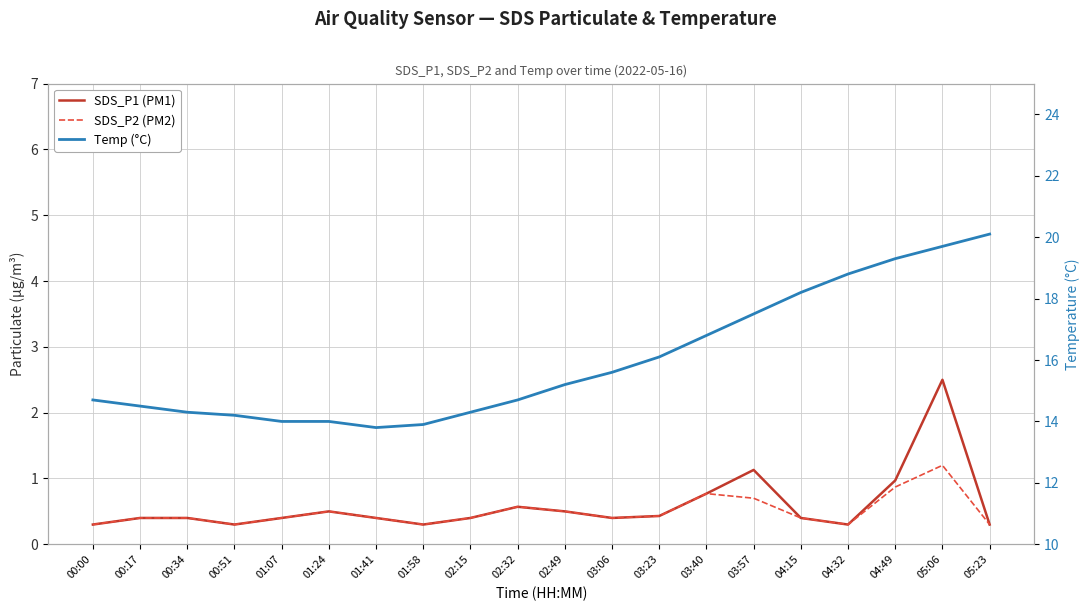

What position from the right is 02:15?

12